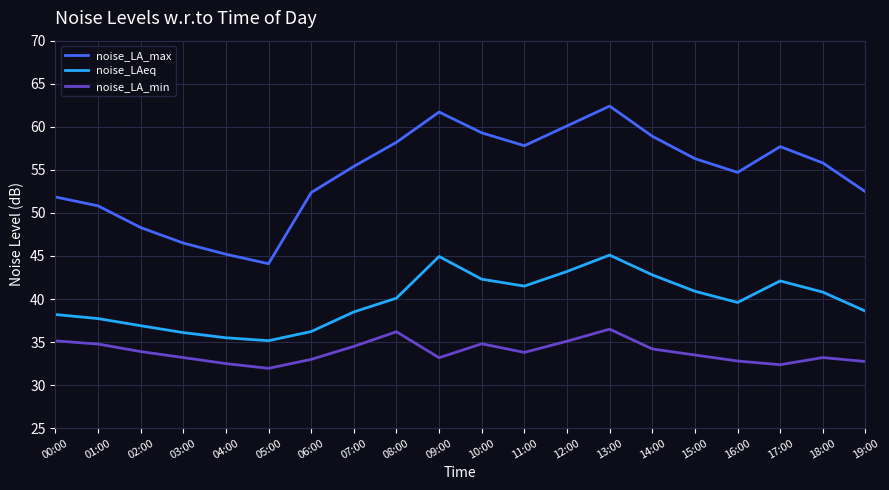

Count the number of categories in the chart.

20